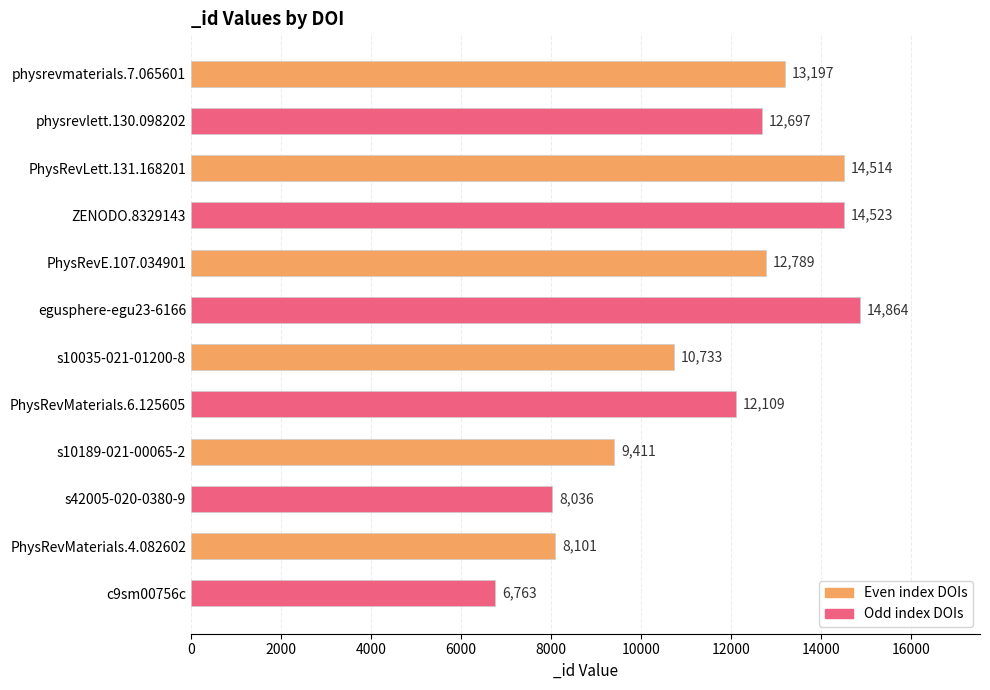

Between egusphere-egu23-6166 and c9sm00756c, which is larger?

egusphere-egu23-6166